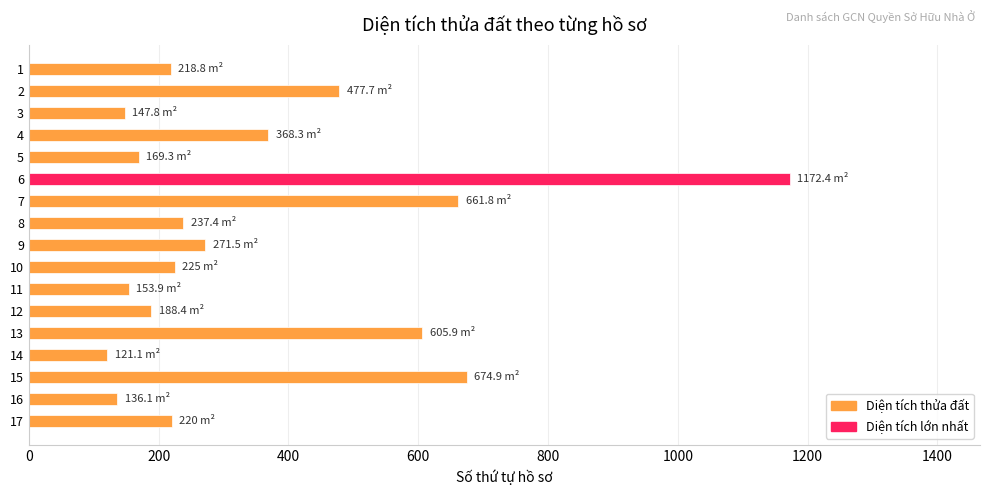

What is the value of the 15th bar from the top?

674.9